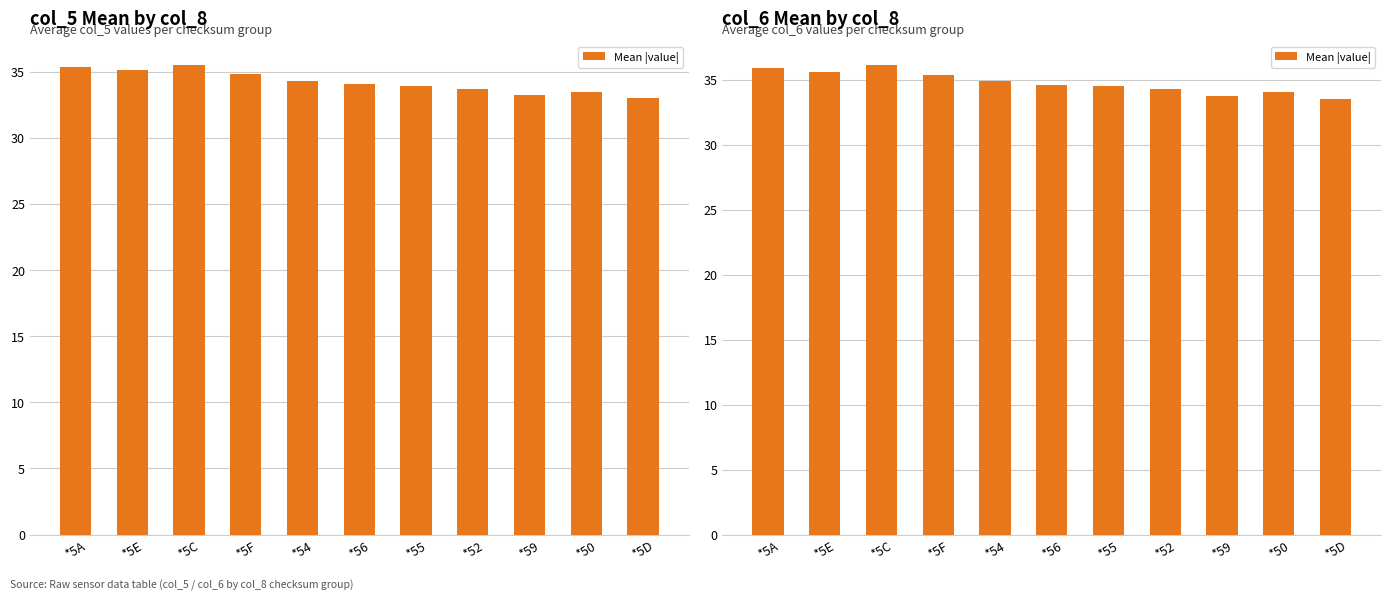

What is the value of the 4th bar from the left?

35.4